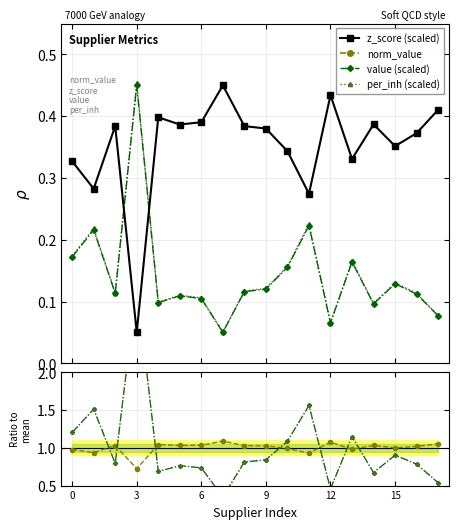

What is the sum of all per_inh values?

2.6